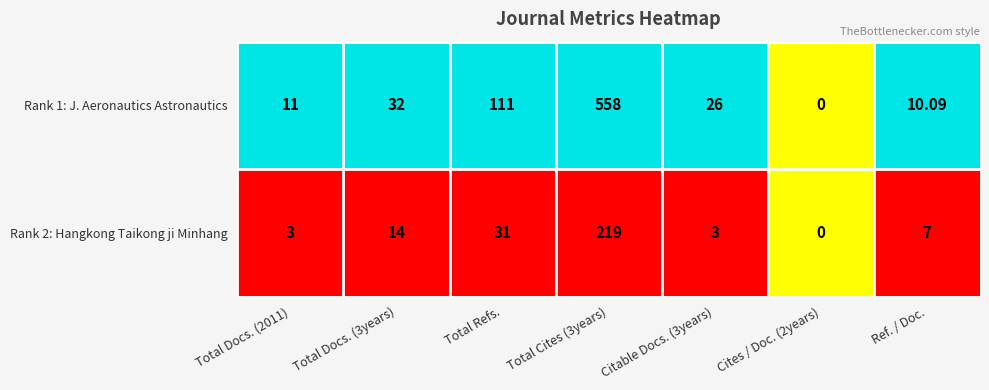

List the series in order of their overall mean, lowest first.

Rank 2: Hangkong Taikong ji Minhang, Rank 1: J. Aeronautics Astronautics